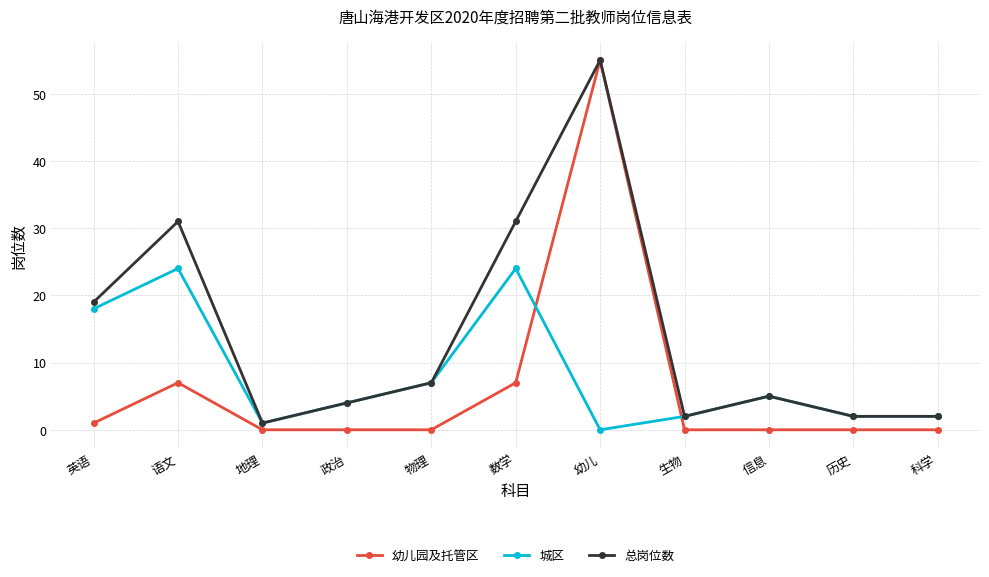

The value of 总岗位数 at 英语 is 19. True or false?

True